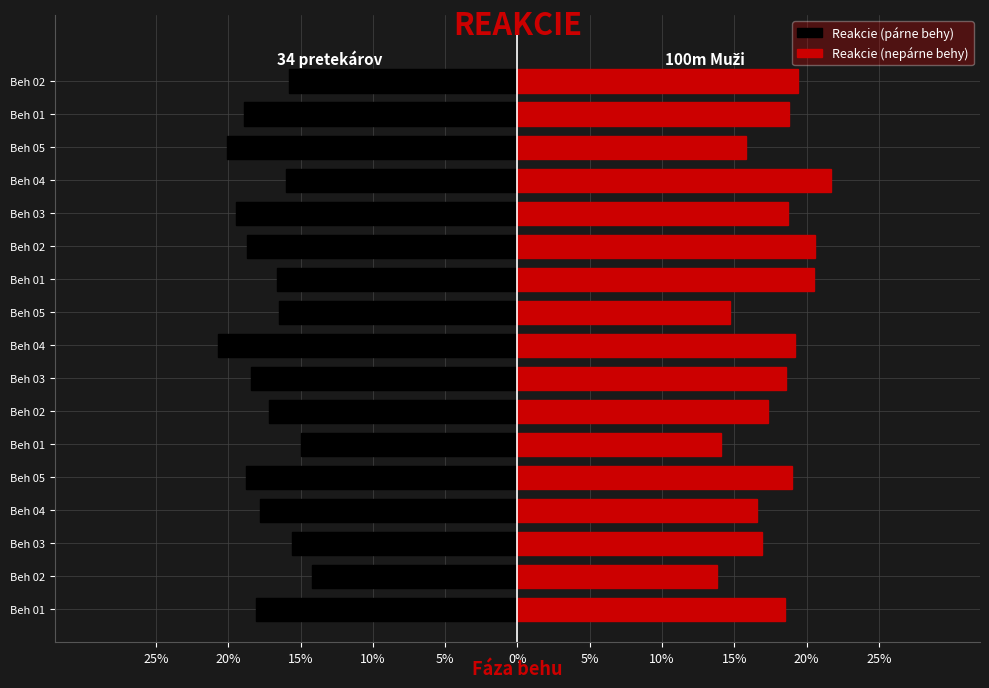

What is the sum of all Reakcie (nepárne behy) values?

3.0